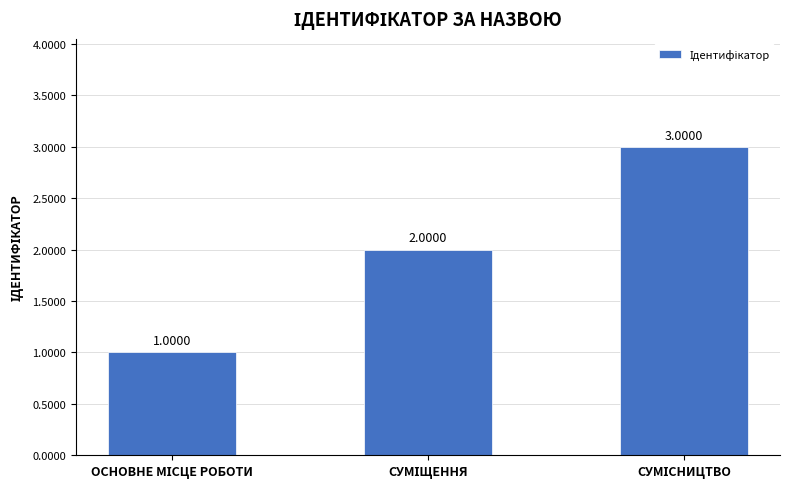

What is the sum of all values?

6